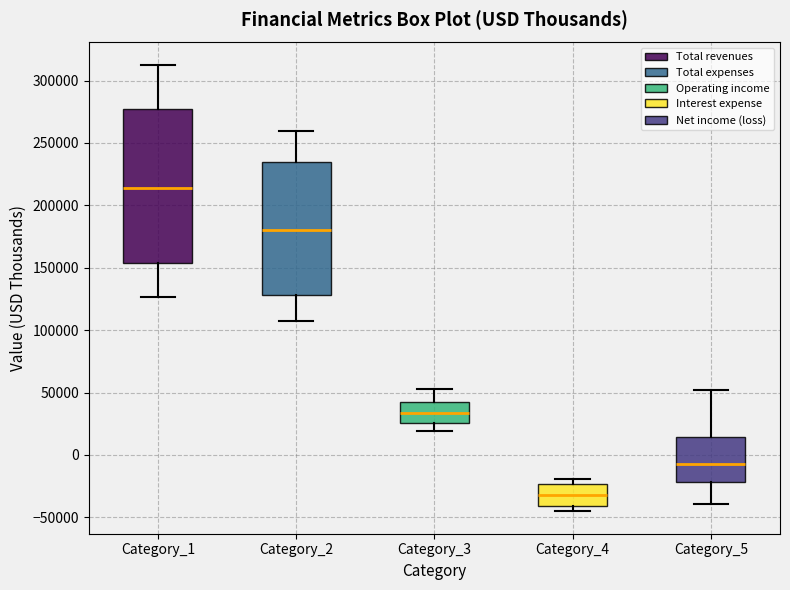

Where is the upper edge of the box for Category_1 on the y-axis? The values are not printed on the chart, so give them approximately, as read against the axis.

275000